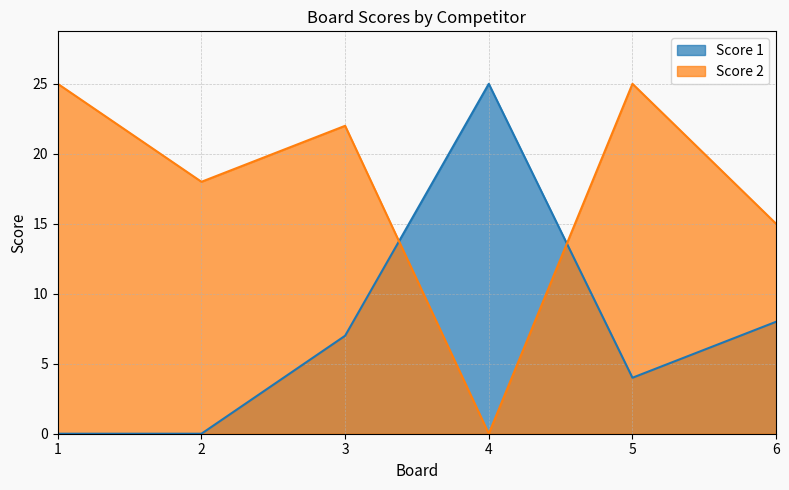

Between which two adjacent categories do Score 2 and Score 1 first intersect?

3 and 4